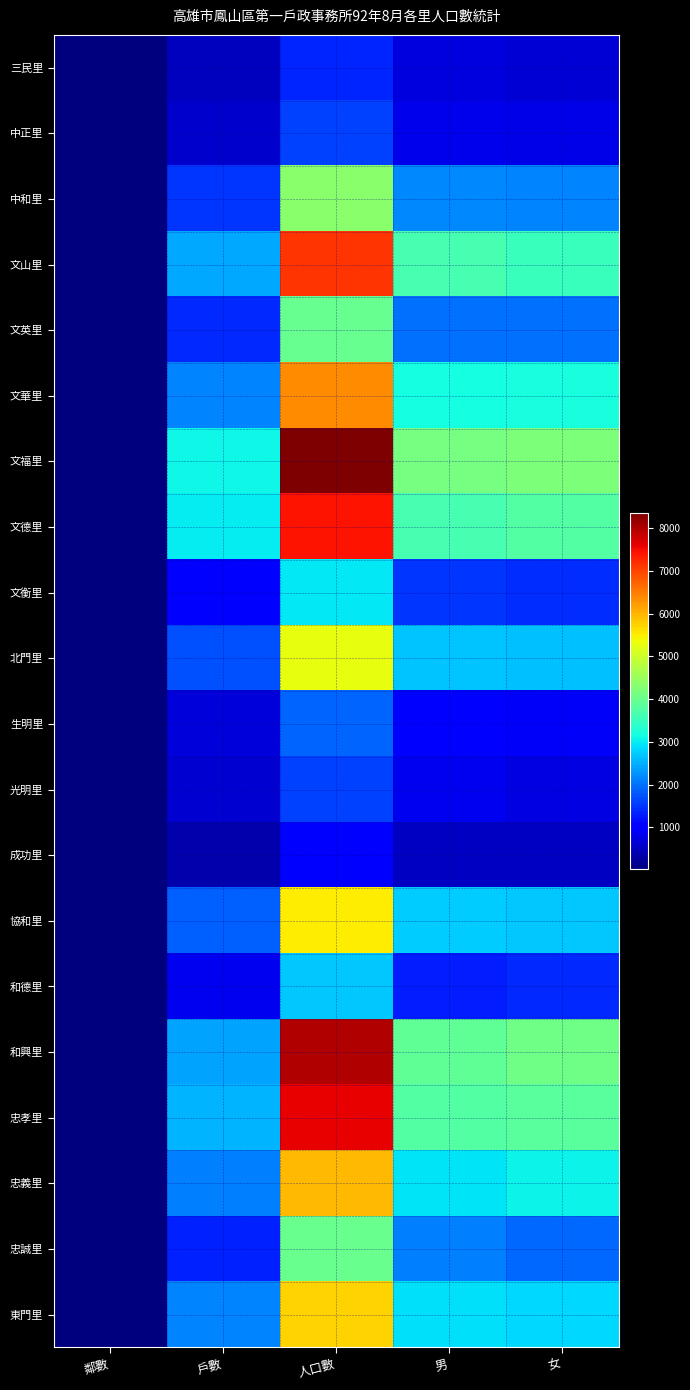

Which has a higher value, 女 or 男?

男